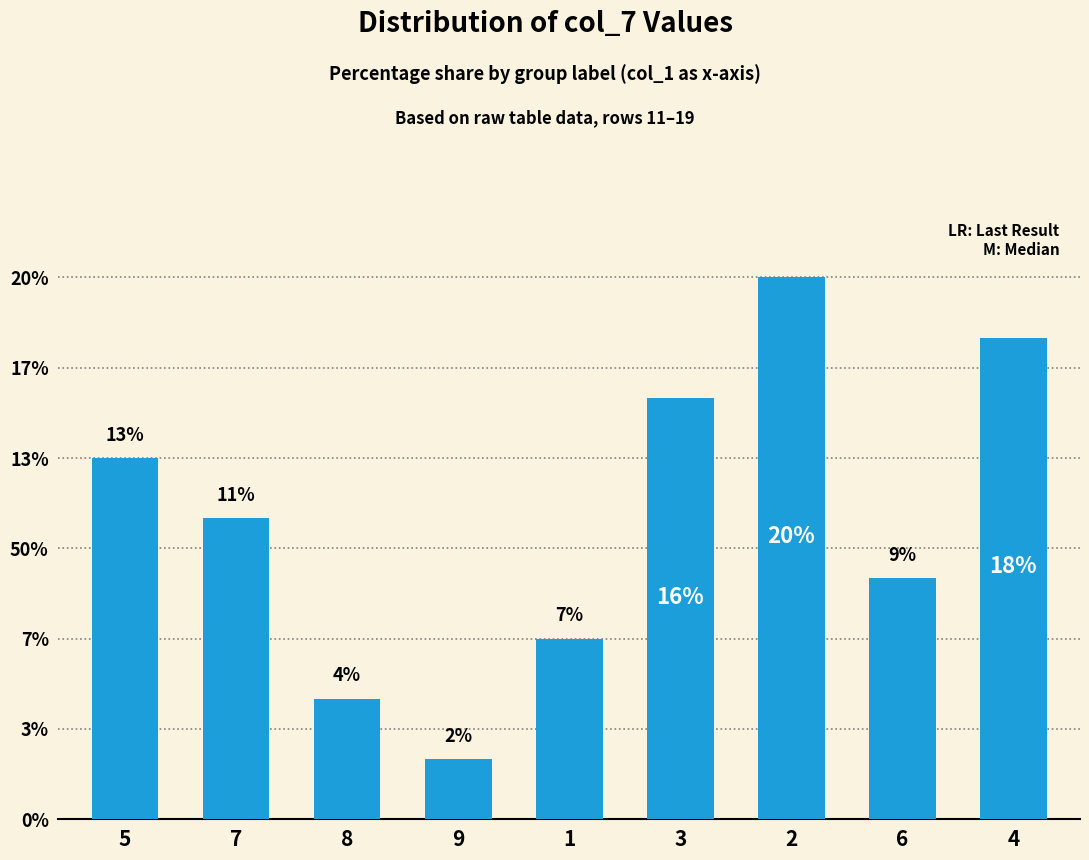

List the labels in order of value, smallest first.

9, 8, 1, 6, 7, 5, 3, 4, 2